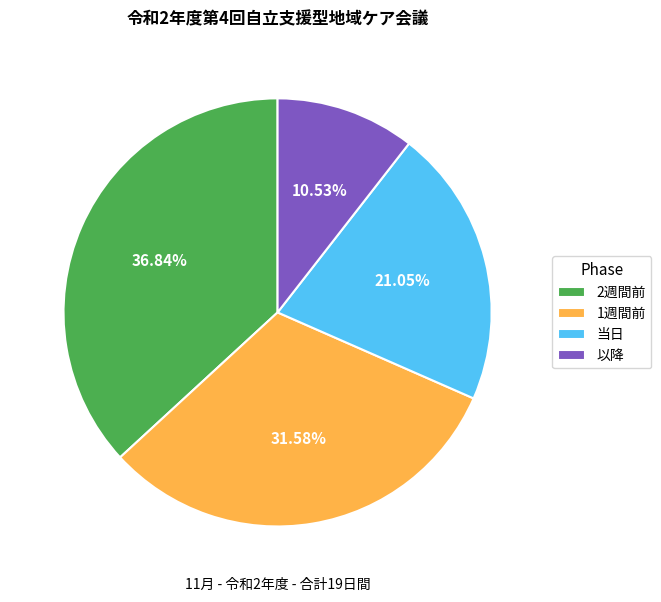

Does any single category account for the majority?

No